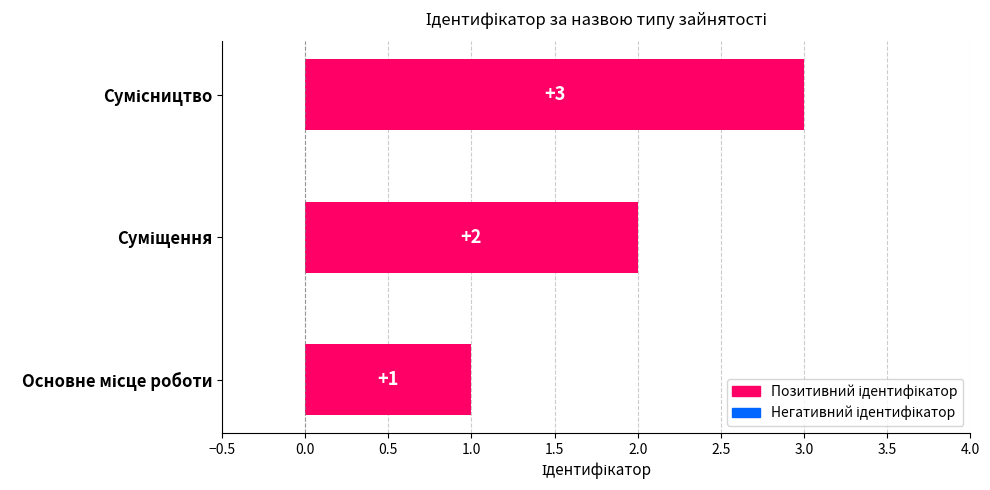

Count the values in the range 1 to 3.

3